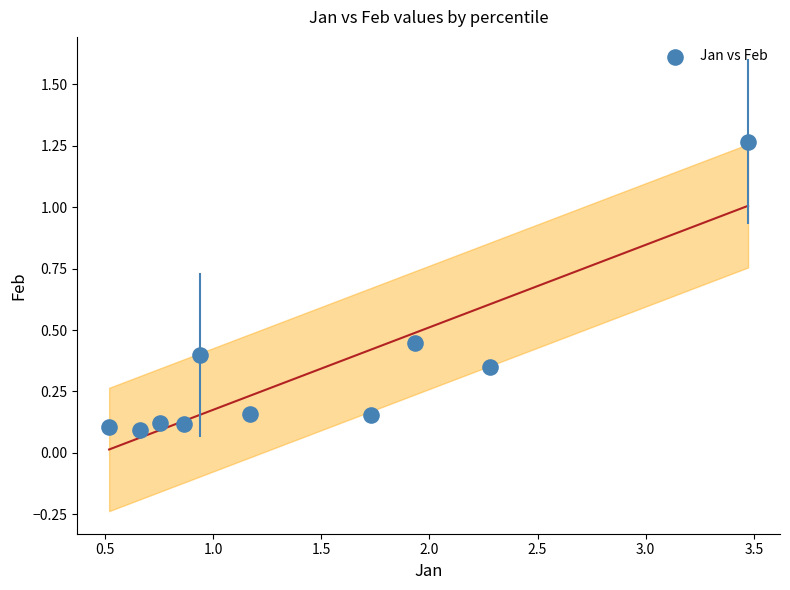

What is the range of X values (max minus min)?

3.0